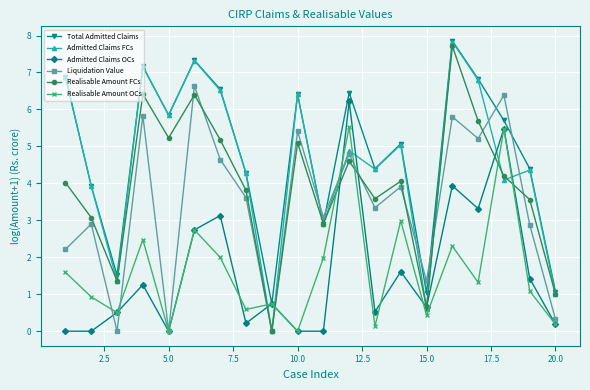

What is the value of the Liquidation Value point at the 12th from the left?

4.8